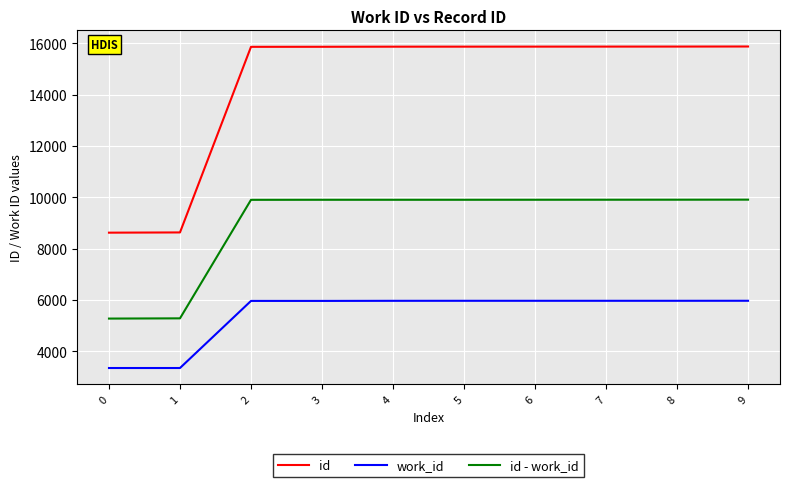

What is the spread (max minus min) of values at 1?

5282